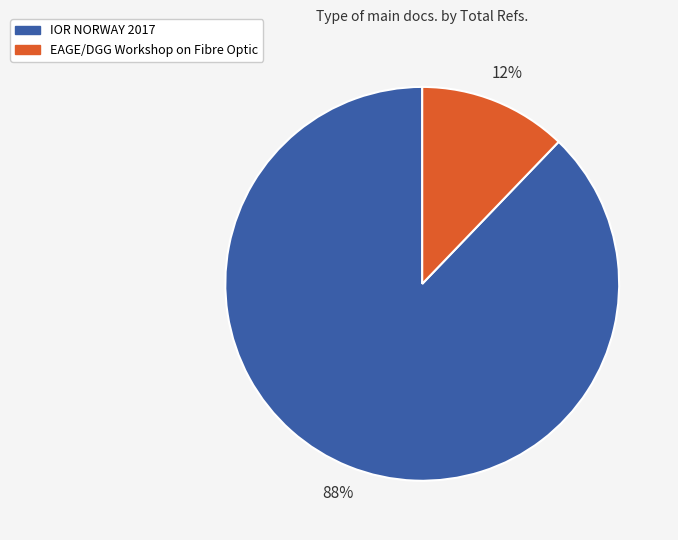

To the nearest percent, what is the difference between the EAGE/DGG Workshop on Fibre Optic and IOR NORWAY 2017 slice percentages?

76%